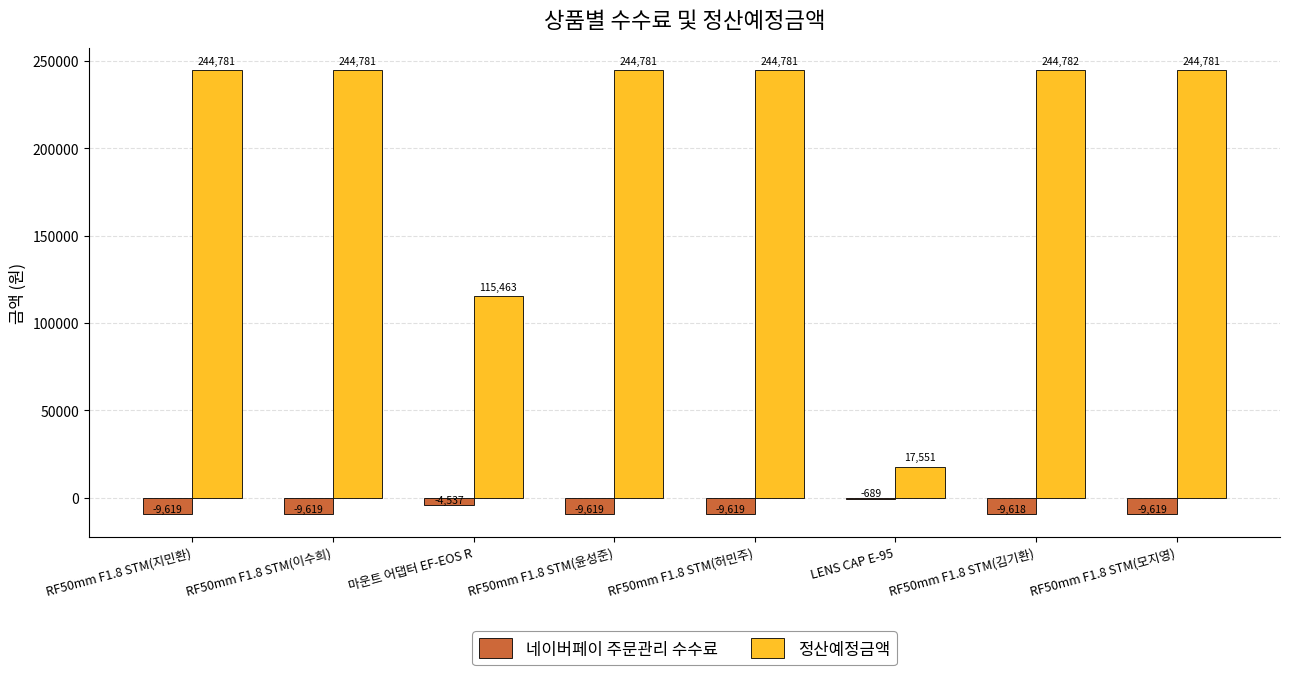

Reading left to right, transcribe all the data shown in this chart.

네이버페이 주문관리 수수료: -9619	-9619	-4537	-9619	-9619	-689	-9618	-9619
정산예정금액: 244781	244781	115463	244781	244781	17551	244782	244781